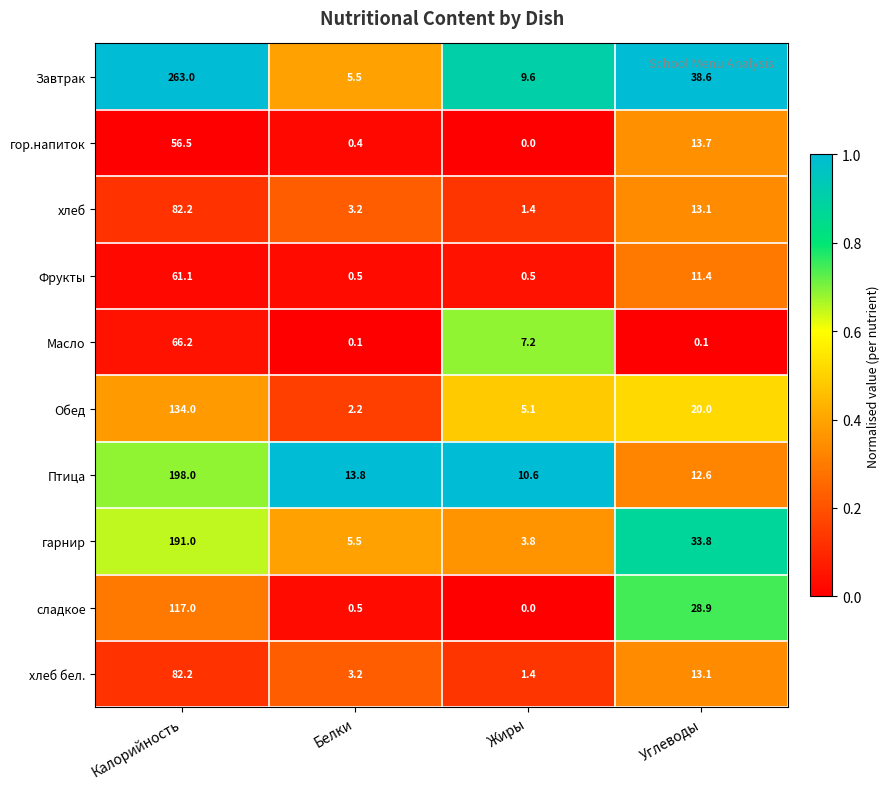

What is the total value across all series at Белки?

34.9